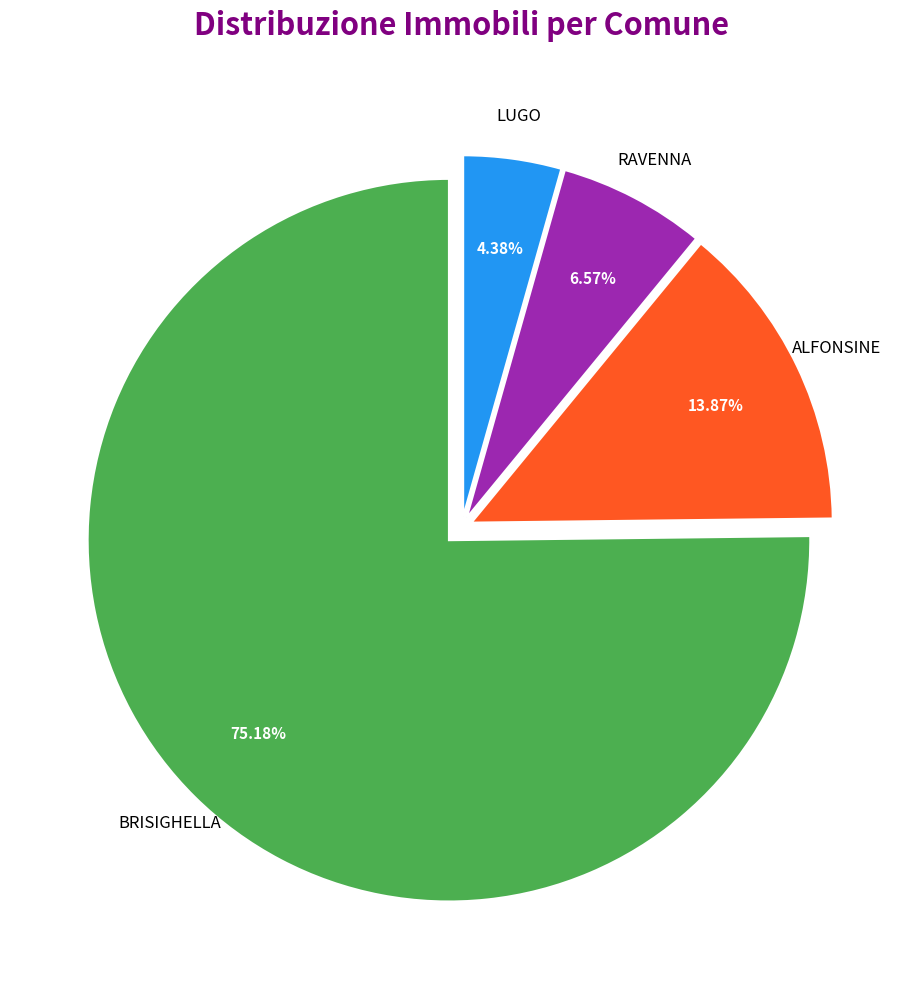

Is there a majority slice in this chart?

Yes